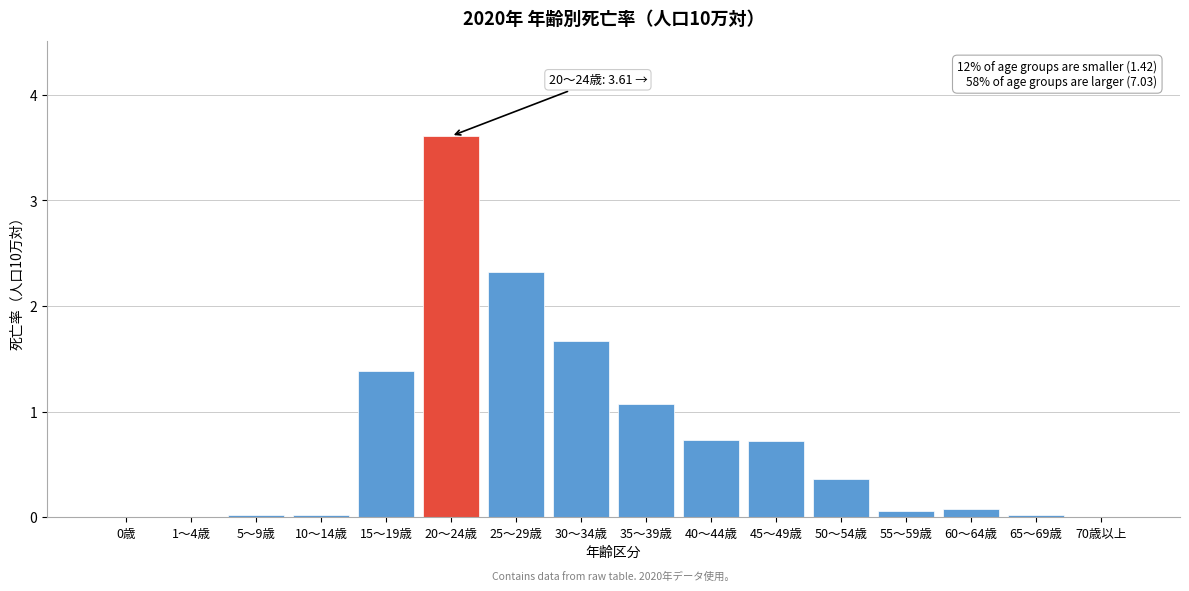

What is the greatest value displayed?

3.6